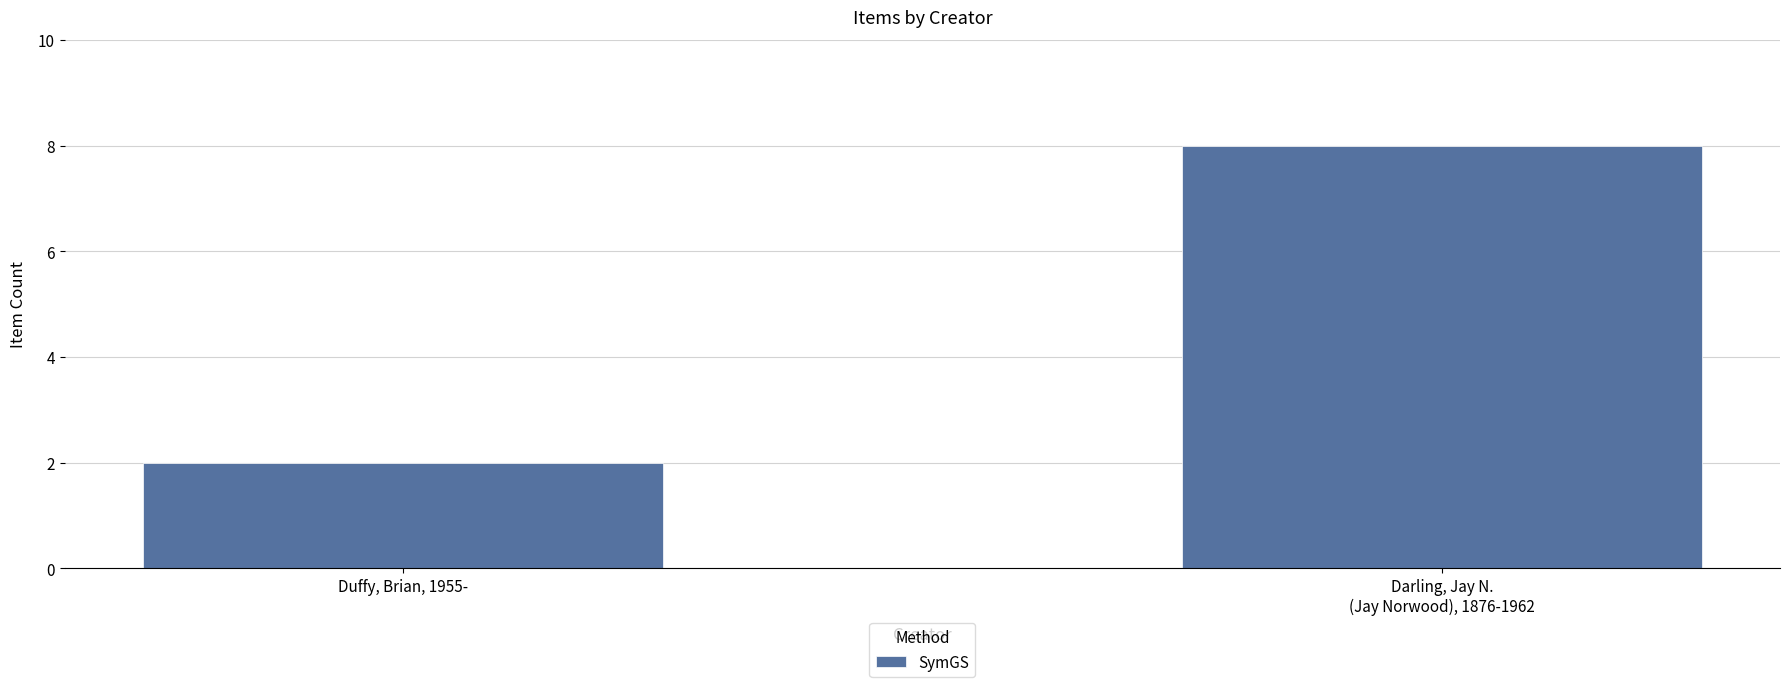

True or false: the data shows 8 at Darling, Jay N.
(Jay Norwood), 1876-1962.

True